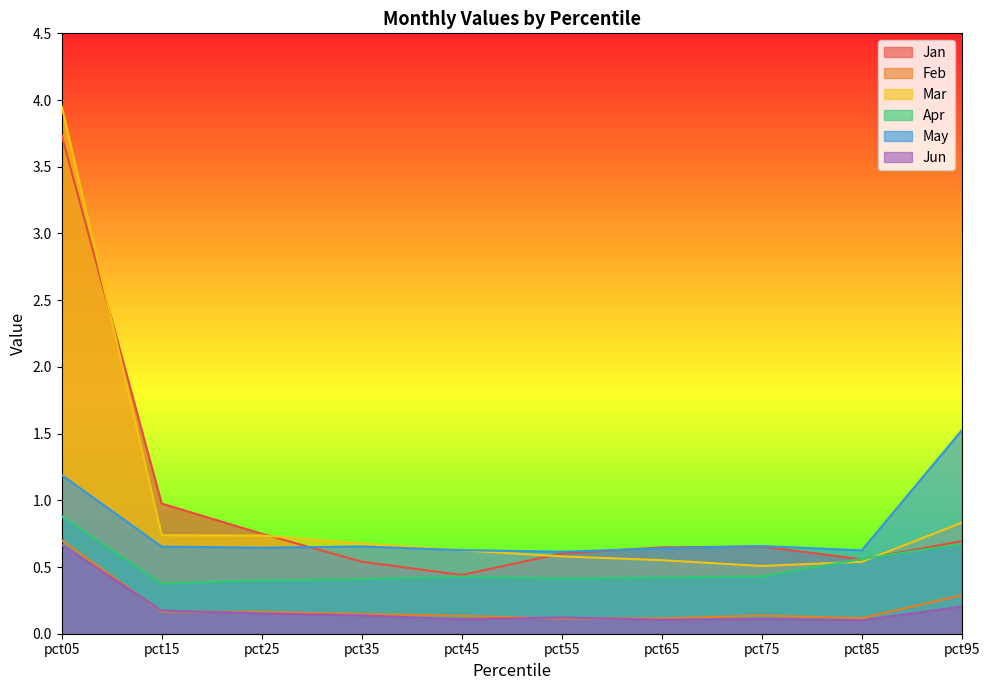

Is it true that Jun equals 0.1 at pct45?

True